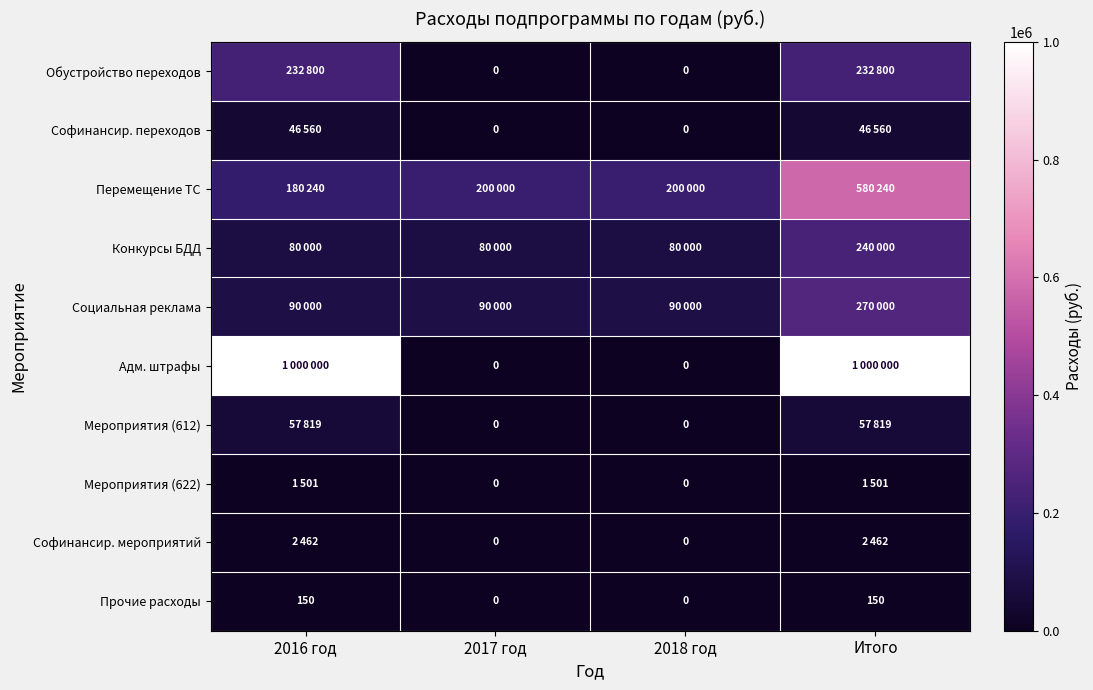

What is the total value across all series at 2018 год?

370000